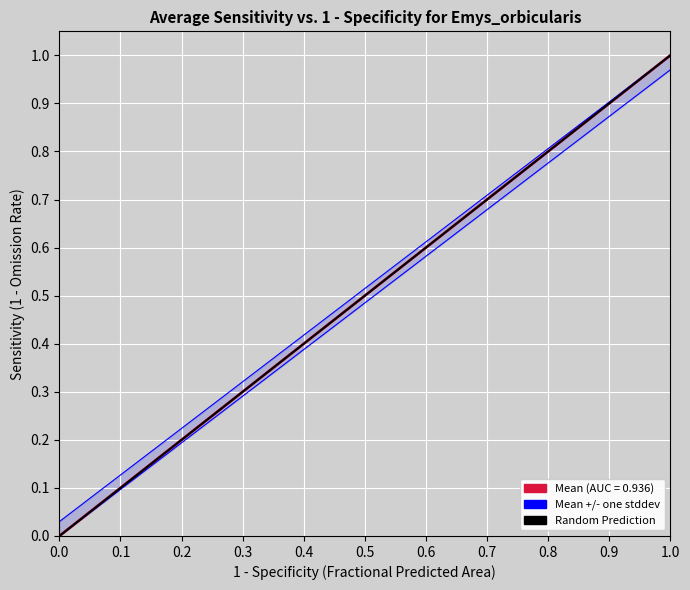

Is it true that the value at 1.0 is 0?

False